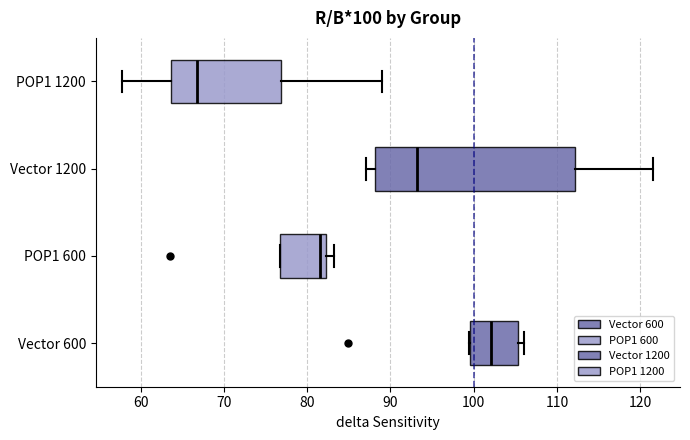

Which box's median line is the furthest to the left?

POP1 1200